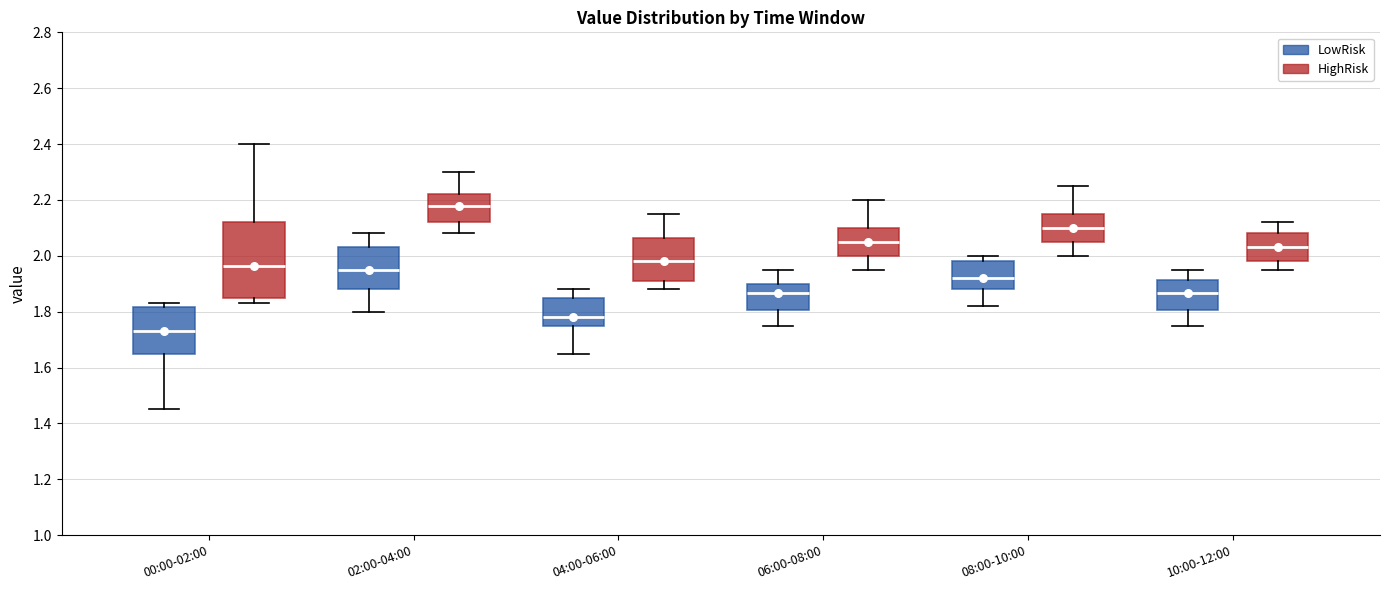

Which box has the lowest median line?

00:00-02:00 (LowRisk)